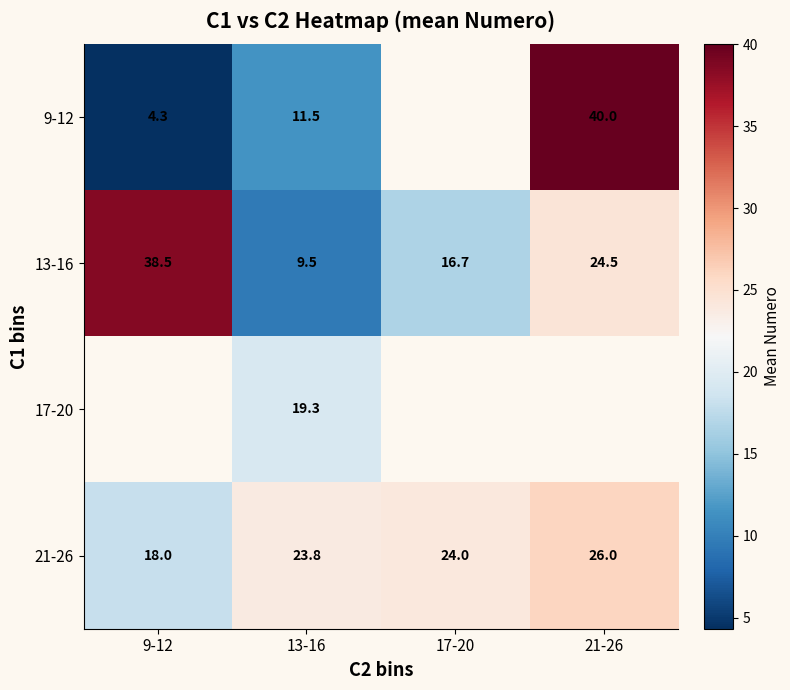

What is the sum of the 9-12 values at 9-12 and 13-16?

15.8